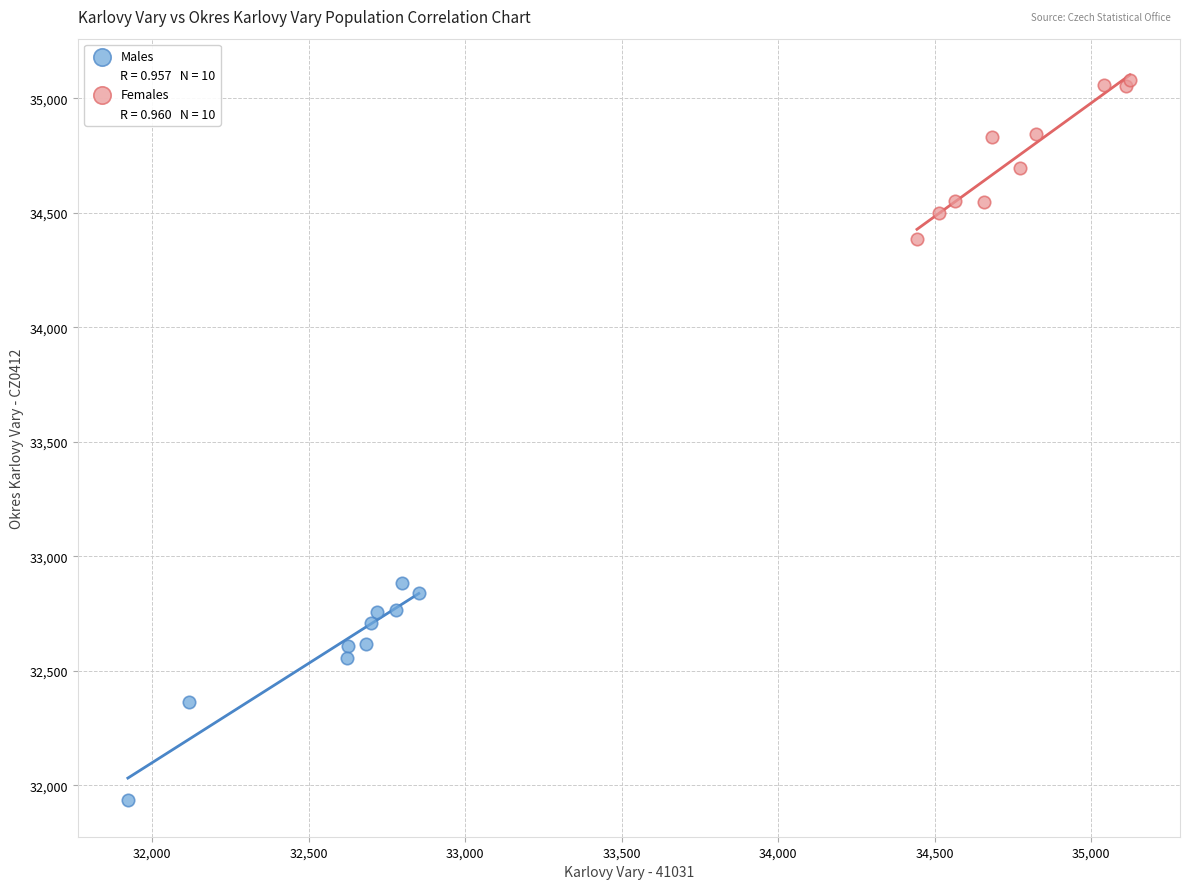

Which series has the largest Y range (max minus min)?

Males